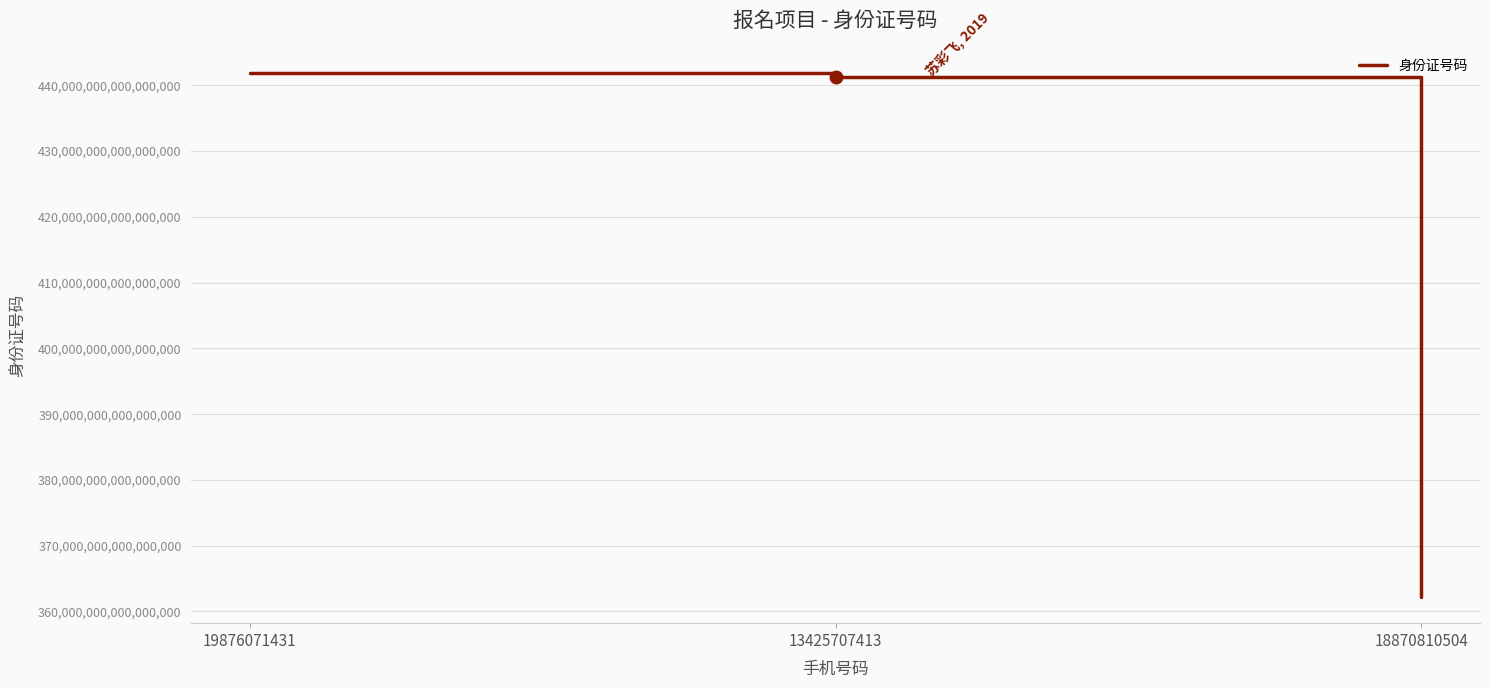

Approximately how many times larger is the value at 13425707413 compared to 18870810504?

1.2